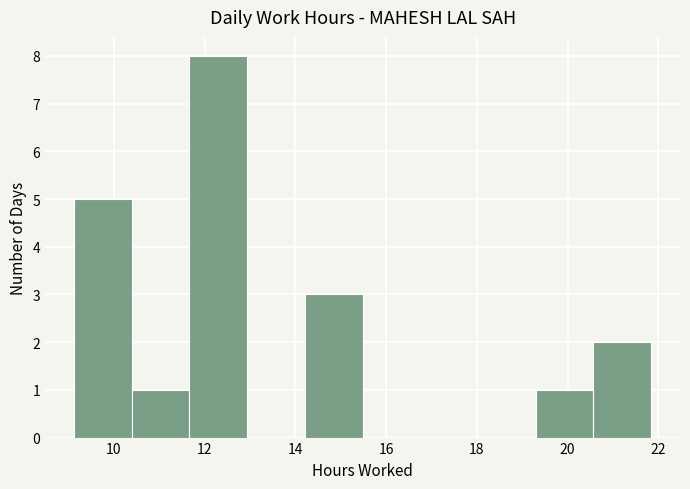

Reading left to right, list every bar in this chart as the range it spans on the x-axis followed by its height. Neither the bar edges nor the heights are printed on the chart, so give them approximately, as read against the axes.

9.2 to 10.4: 5
10.4 to 11.6: 1
11.6 to 13.0: 8
13.0 to 14.2: 0
14.2 to 15.4: 3
15.4 to 16.8: 0
16.8 to 18.0: 0
18.0 to 19.2: 0
19.2 to 20.6: 1
20.6 to 21.8: 2